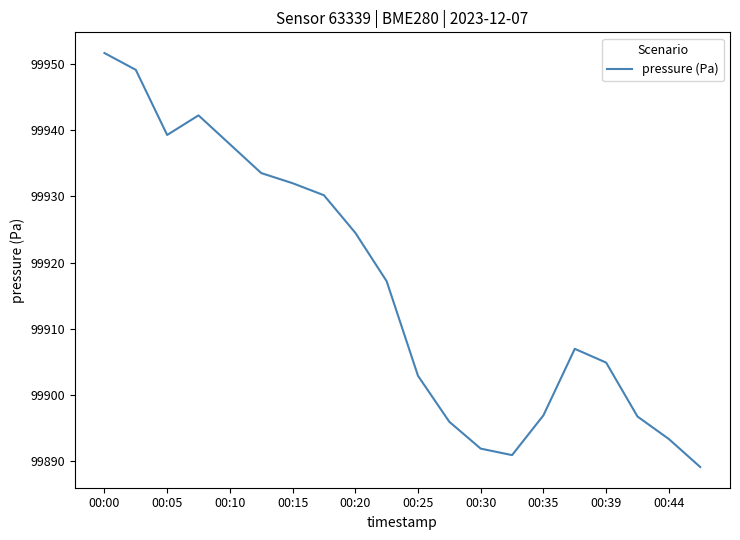

What is the minimum value shown in the chart?

99889.1